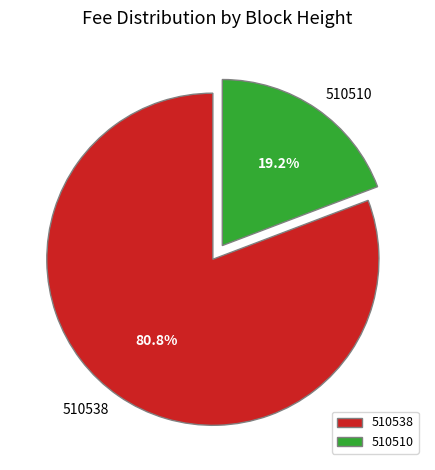

To the nearest percent, what portion does 510538 represent?

81%